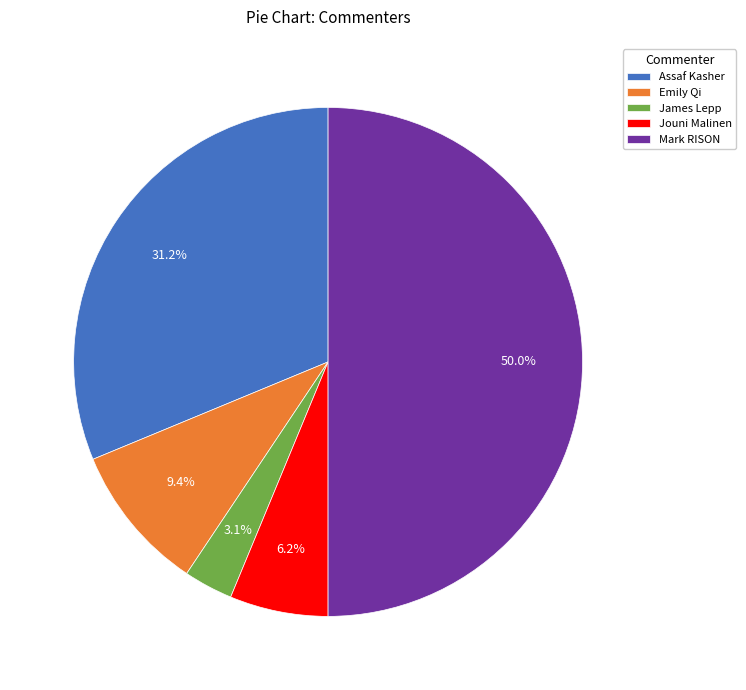

What portion of the pie excludes Assaf Kasher?

68.8%